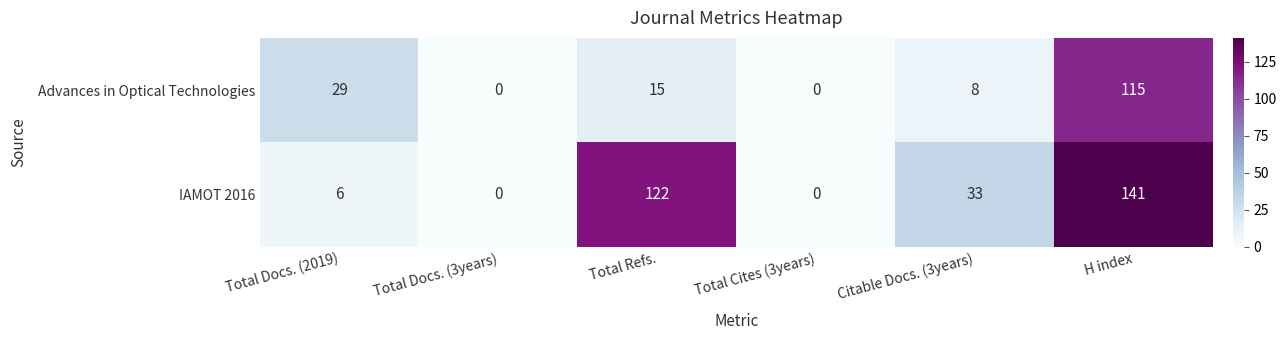

What is the difference between the Advances in Optical Technologies values at Citable Docs. (3years) and Total Refs.?

7